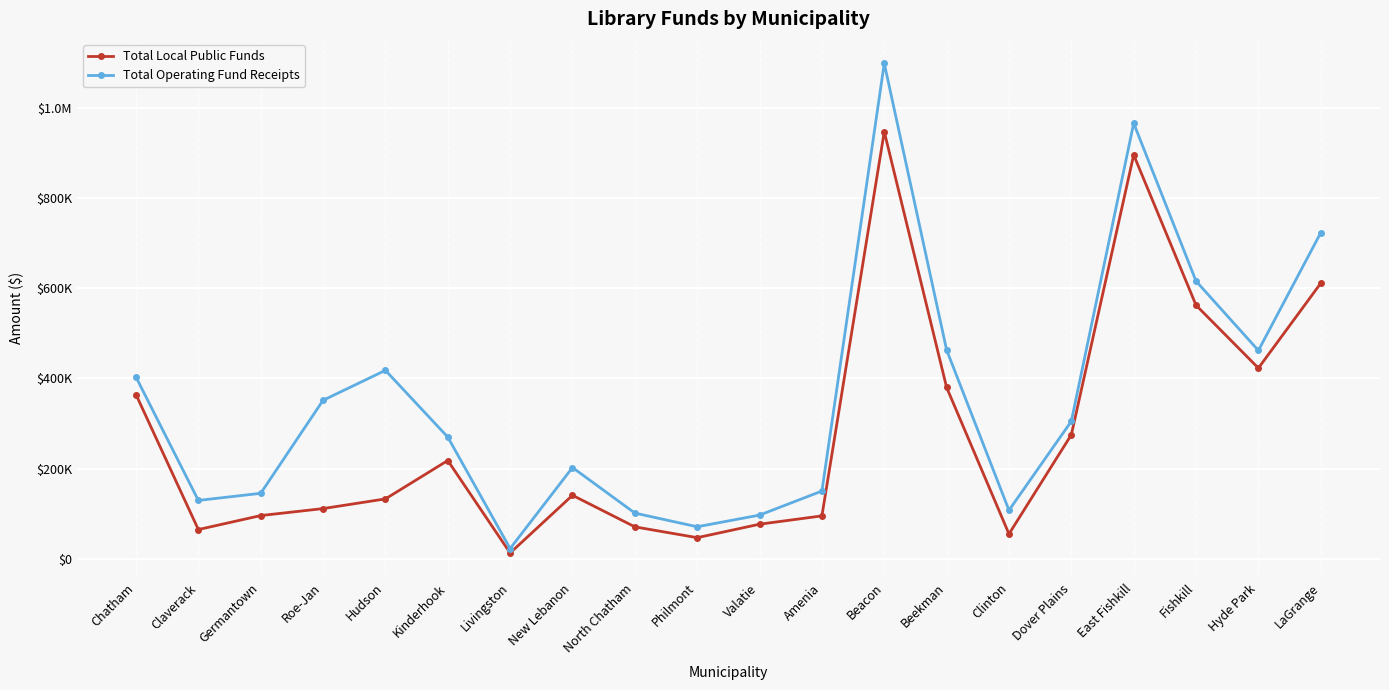

What are all the series names shown in the legend?

Total Local Public Funds, Total Operating Fund Receipts